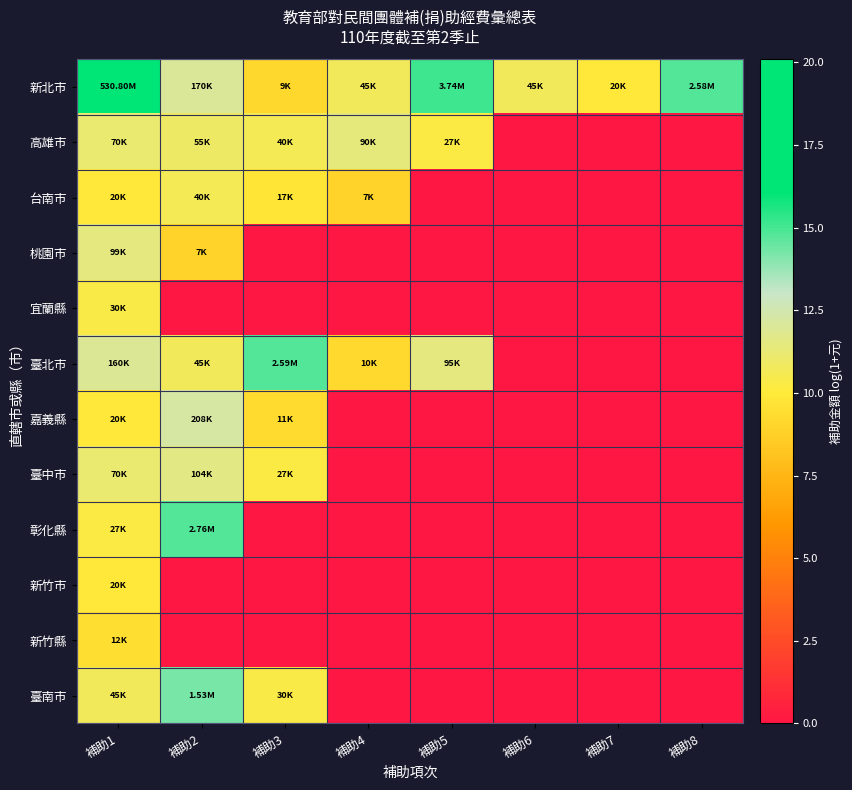

Which series has the largest total across all categories?

新北市